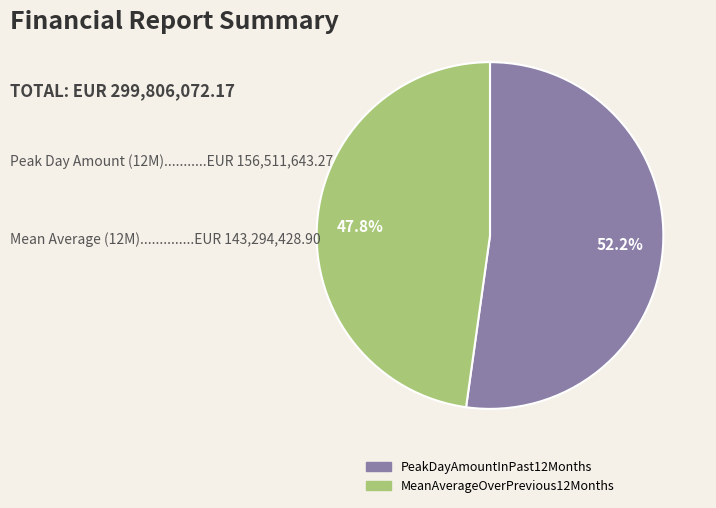

Does PeakDayAmountInPast12Months account for over 50% of the chart?

Yes